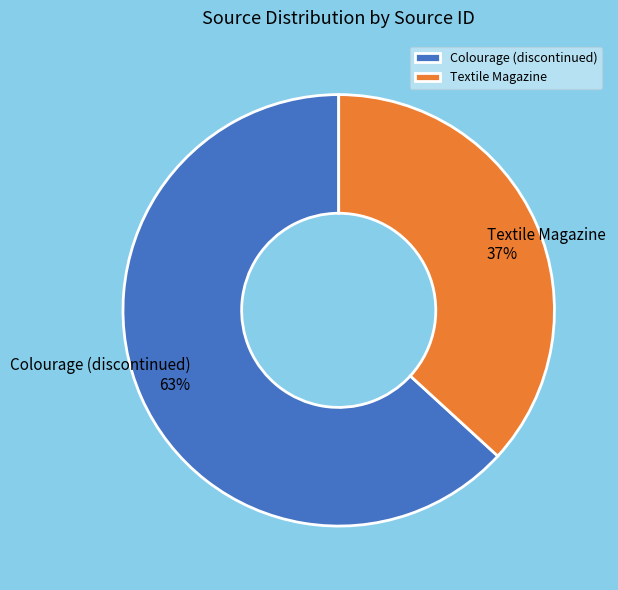

To the nearest percent, what is the difference between the largest and smallest slice percentages?

26%